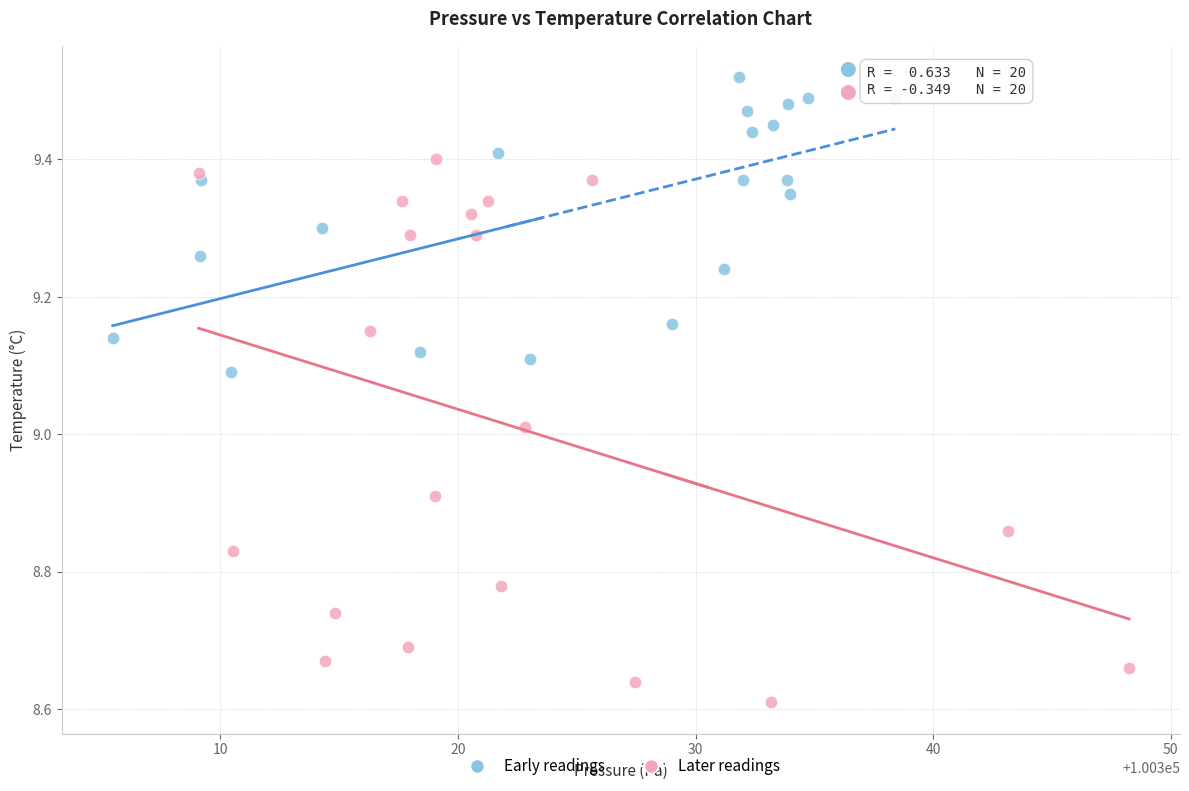

Which series contains the highest Y value?

Early readings